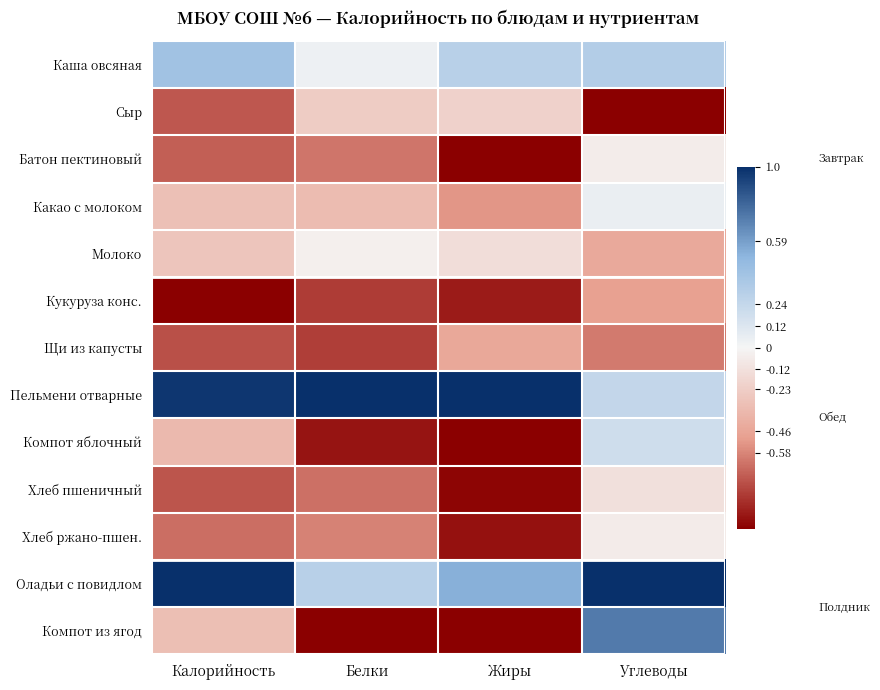

Reading left to right, list all the values displayed in this chart.

Каша овсяная: Калорийность=0.4	Белки=0.0	Жиры=0.3	Углеводы=0.3
Сыр: Калорийность=-0.7	Белки=-0.2	Жиры=-0.2	Углеводы=-1.0
Батон пектиновый: Калорийность=-0.7	Белки=-0.6	Жиры=-1.0	Углеводы=-0.1
Какао с молоком: Калорийность=-0.3	Белки=-0.3	Жиры=-0.5	Углеводы=0.0
Молоко: Калорийность=-0.3	Белки=-0.0	Жиры=-0.1	Углеводы=-0.4
Кукуруза конс.: Калорийность=-1.0	Белки=-0.8	Жиры=-0.9	Углеводы=-0.5
Щи из капусты: Калорийность=-0.7	Белки=-0.8	Жиры=-0.4	Углеводы=-0.6
Пельмени отварные: Калорийность=1.0	Белки=1.0	Жиры=1.0	Углеводы=0.2
Компот яблочный: Калорийность=-0.3	Белки=-0.9	Жиры=-1.0	Углеводы=0.2
Хлеб пшеничный: Калорийность=-0.7	Белки=-0.6	Жиры=-1.0	Углеводы=-0.1
Хлеб ржано-пшен.: Калорийность=-0.7	Белки=-0.6	Жиры=-0.9	Углеводы=-0.1
Оладьи с повидлом: Калорийность=1.0	Белки=0.3	Жиры=0.5	Углеводы=1.0
Компот из ягод: Калорийность=-0.3	Белки=-1.0	Жиры=-1.0	Углеводы=0.7